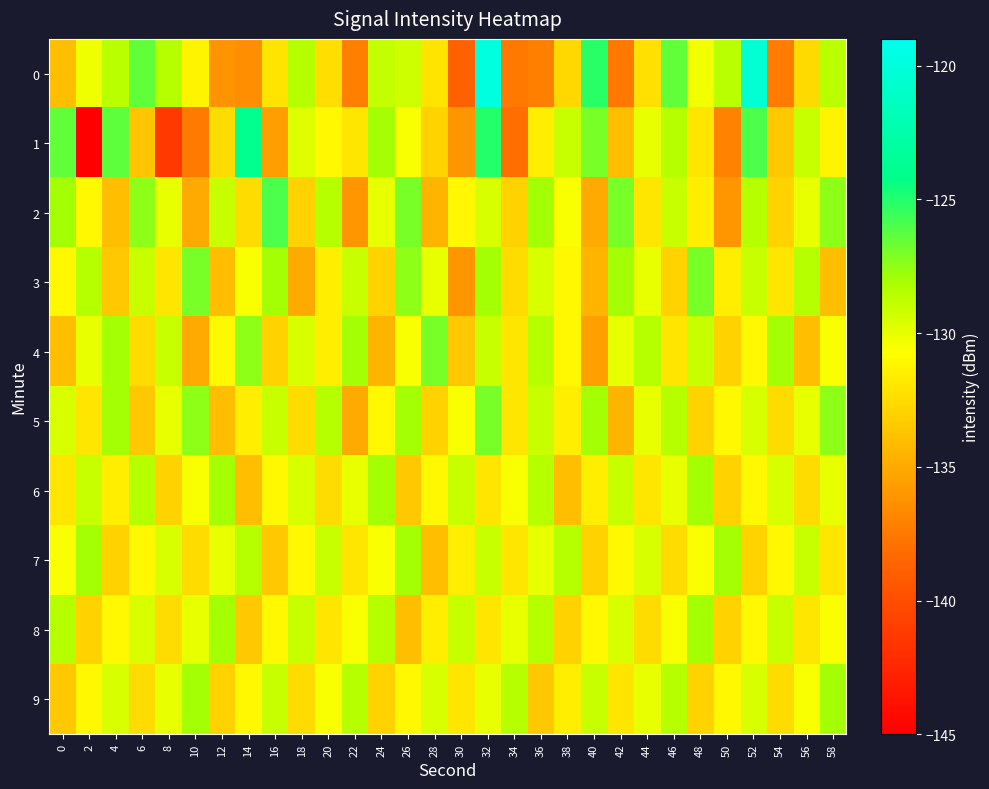

At which category does the chart reach its peak across all series?

32